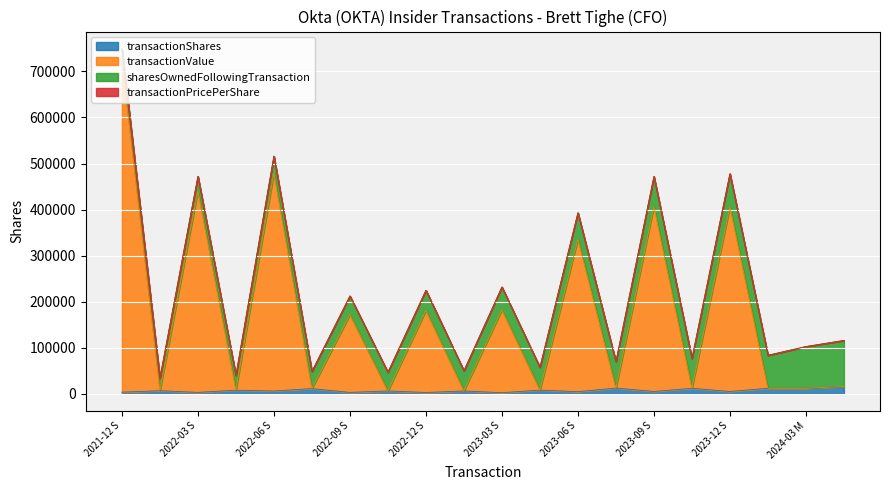

How many data points in transactionValue are less than 15669?

10